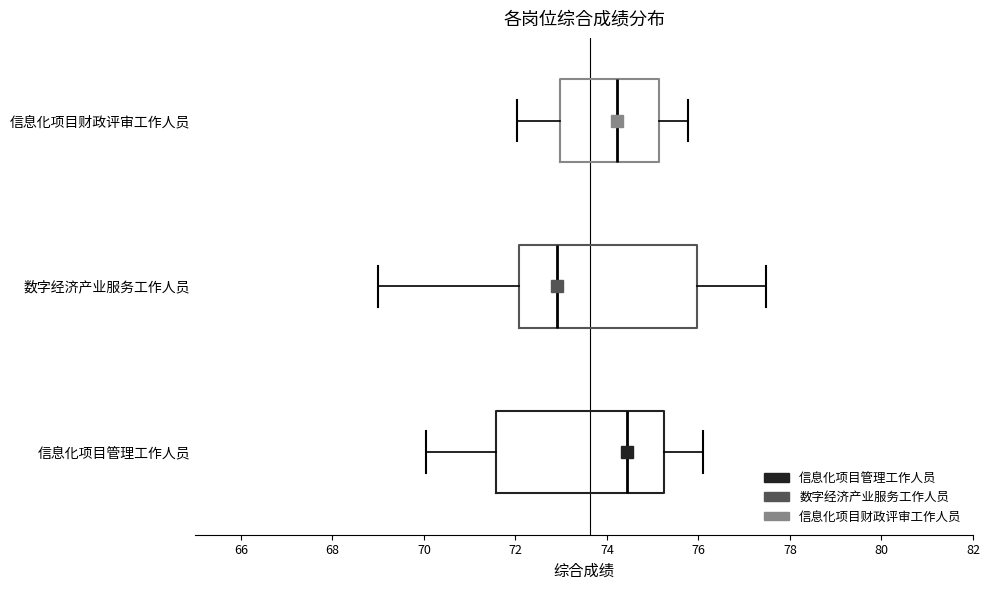

Reading bottom to top, transcribe this box plot: for each box, give where its median line is, the range the box spans, and where its two whiskers end, as read against the x-axis. The values are not printed on the chart, so give them approximately, as read against the axis.

信息化项目管理工作人员: median 74.4, box 71.6 to 75.2, whiskers 70.0 to 76.0
数字经济产业服务工作人员: median 73.0, box 72.0 to 76.0, whiskers 69.0 to 77.4
信息化项目财政评审工作人员: median 74.2, box 73.0 to 75.2, whiskers 72.0 to 75.8